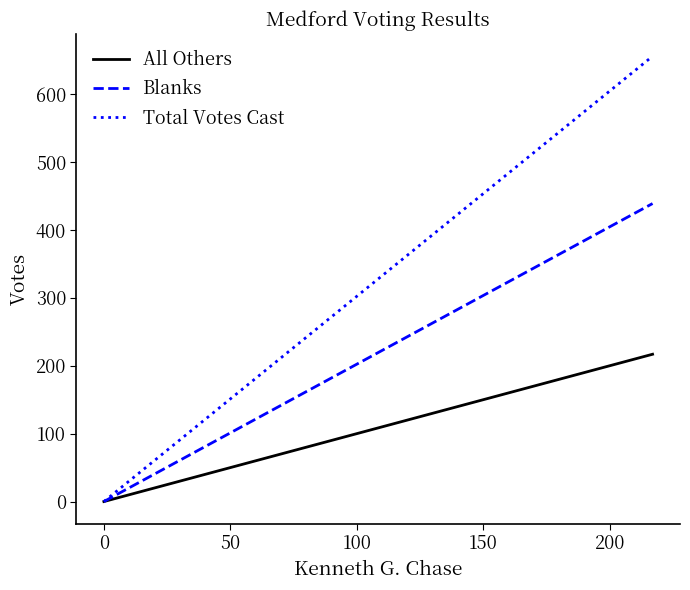

Reading left to right, extract all data points from this chart.

All Others: 0	217
Blanks: 0	439
Total Votes Cast: 0	656